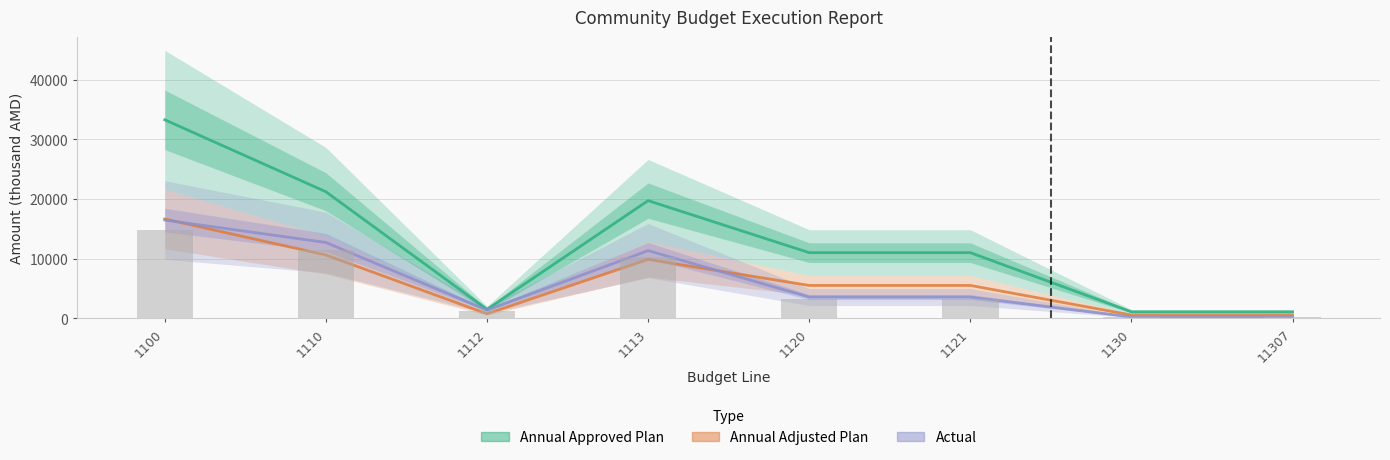

The Annual Adjusted Plan series shows 3928.8 at 1100. True or false?

False